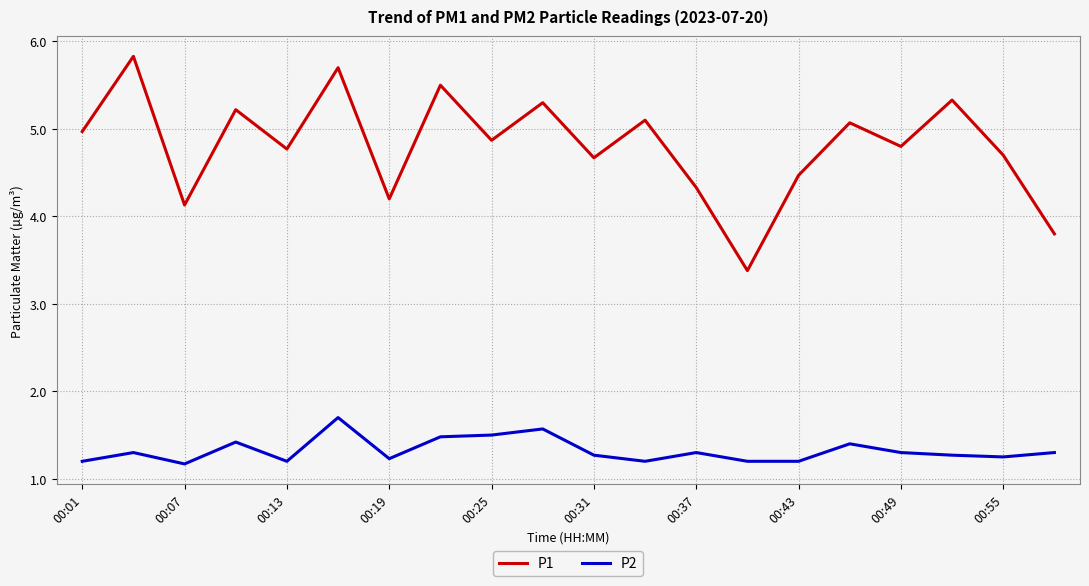

Which series has the largest total across all categories?

P1